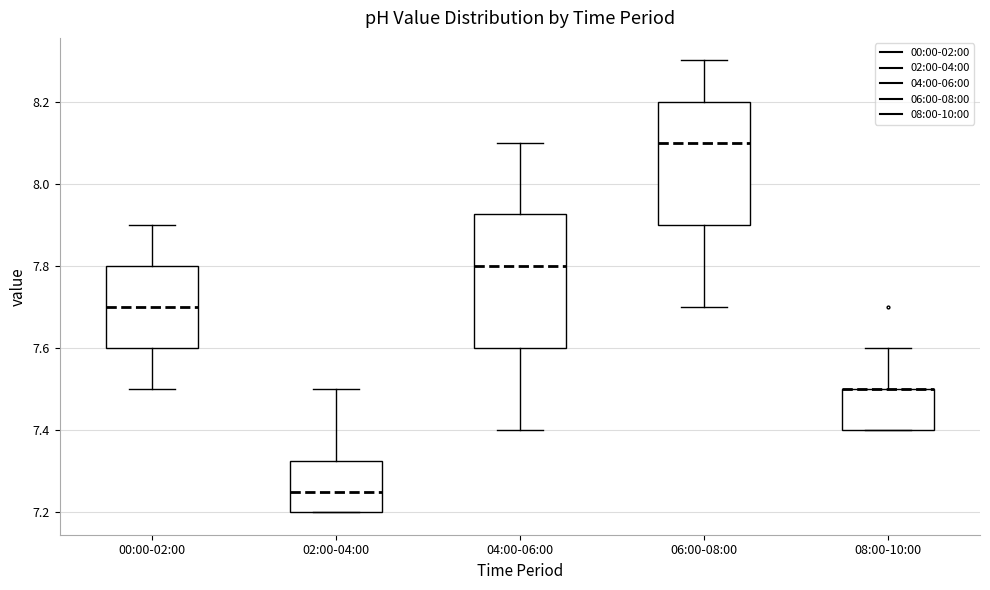

Where does the upper whisker of the box for 02:00-04:00 end on the y-axis? The values are not printed on the chart, so give them approximately, as read against the axis.

7.50